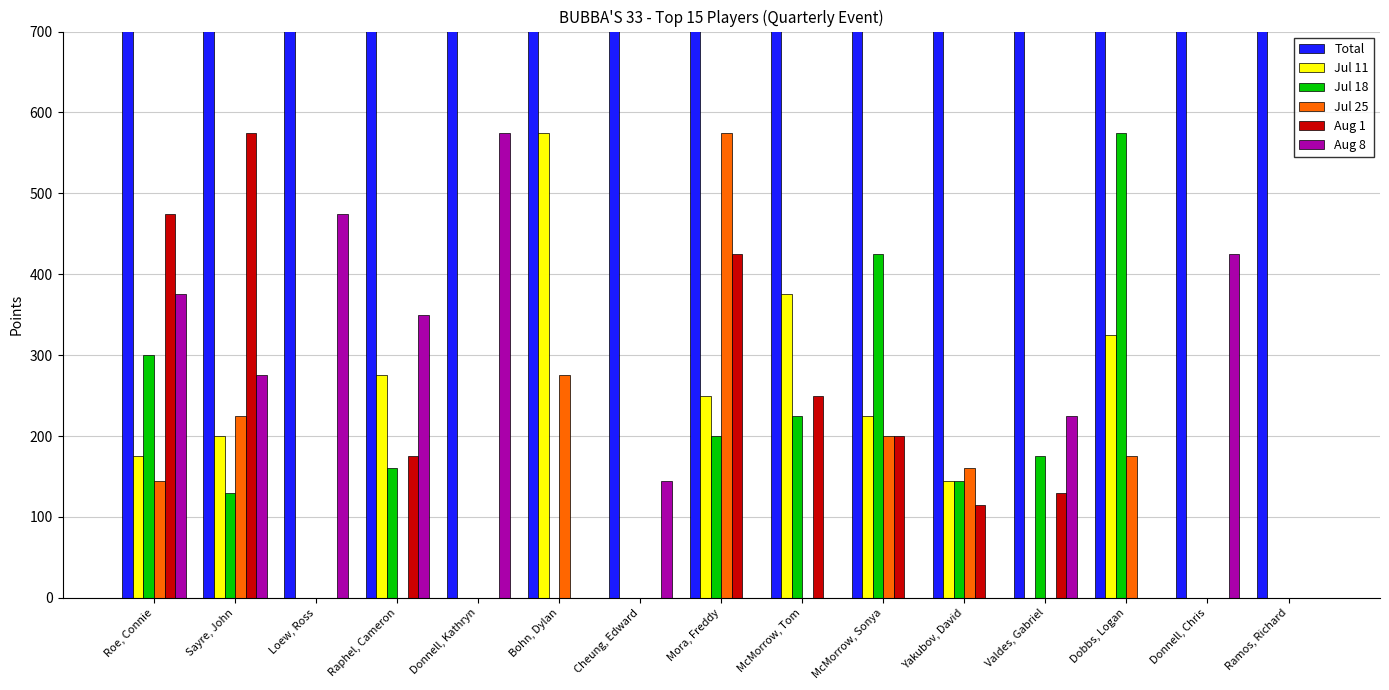

What is the maximum value for Total?

3345